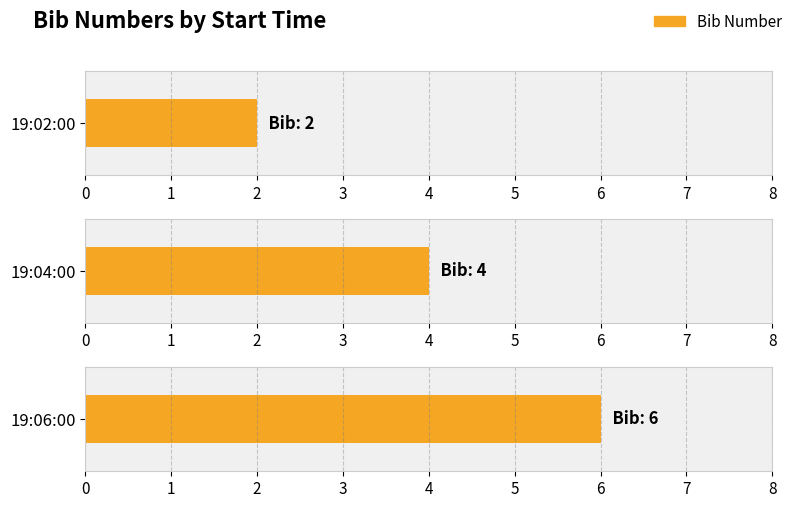

Reading right to left, list all the values displayed in this chart.

6	6	4	4	2	2